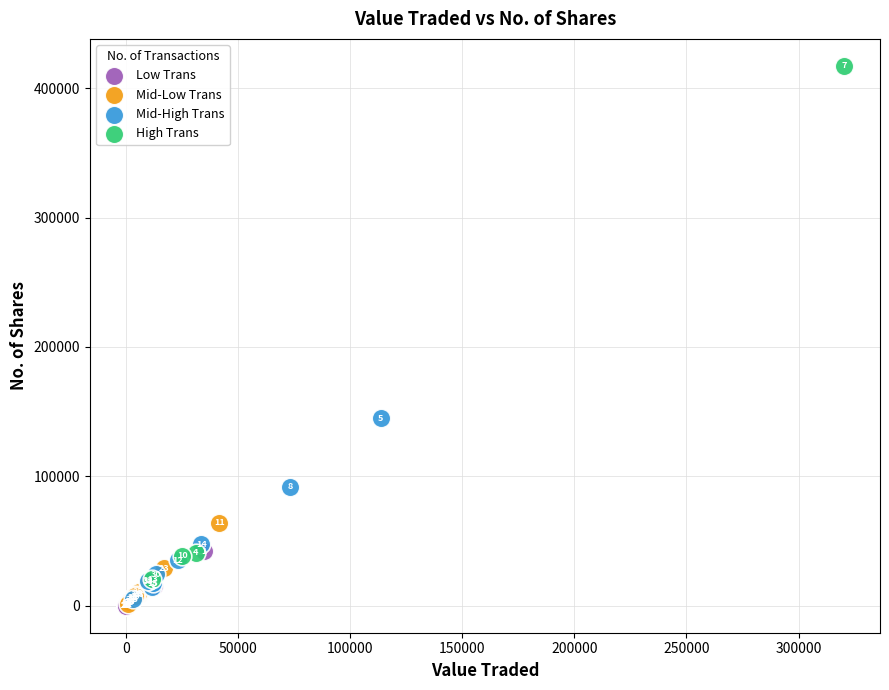

Which series has the largest Y range (max minus min)?

High Trans